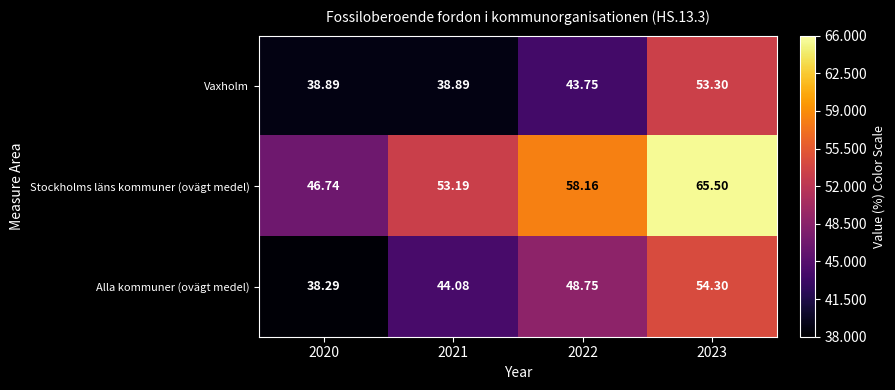

Is the value of Stockholms läns kommuner (ovägt medel) at 2023 greater than the value of Alla kommuner (ovägt medel) at 2022?

Yes